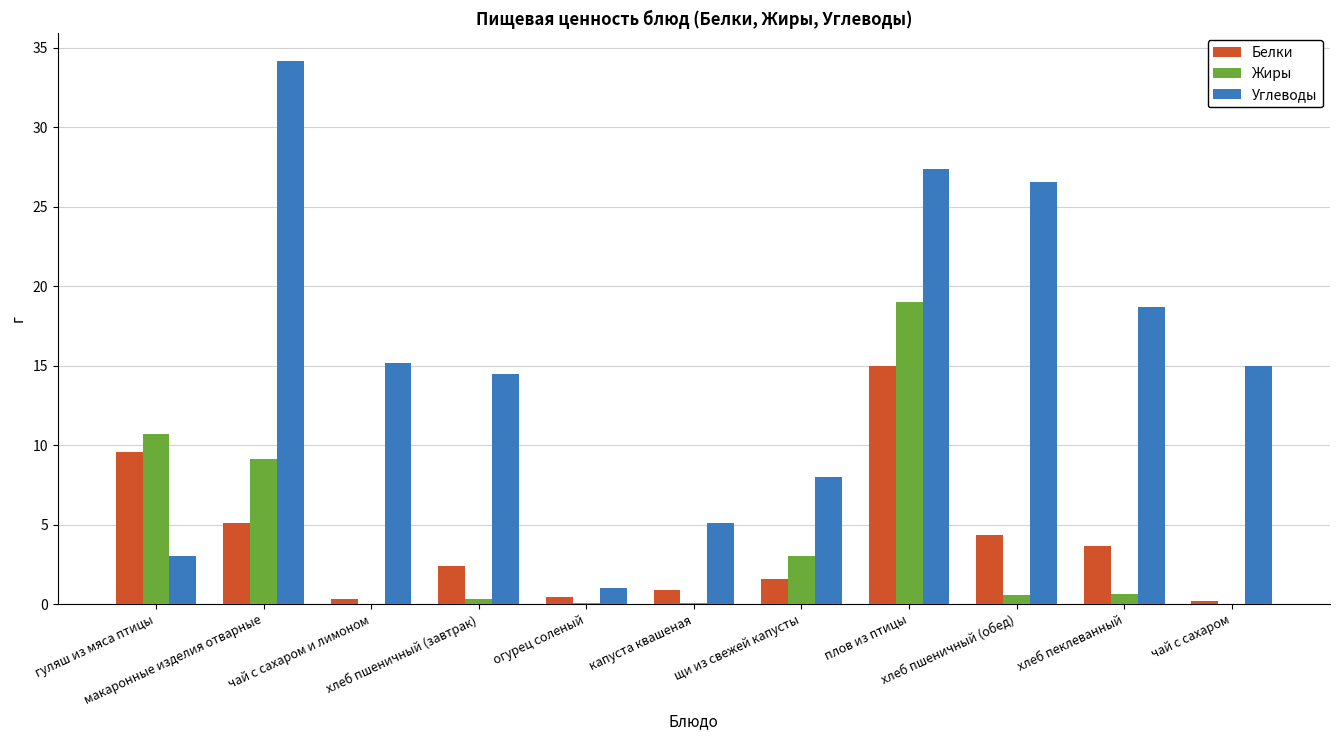

Which series has the largest total across all categories?

Углеводы